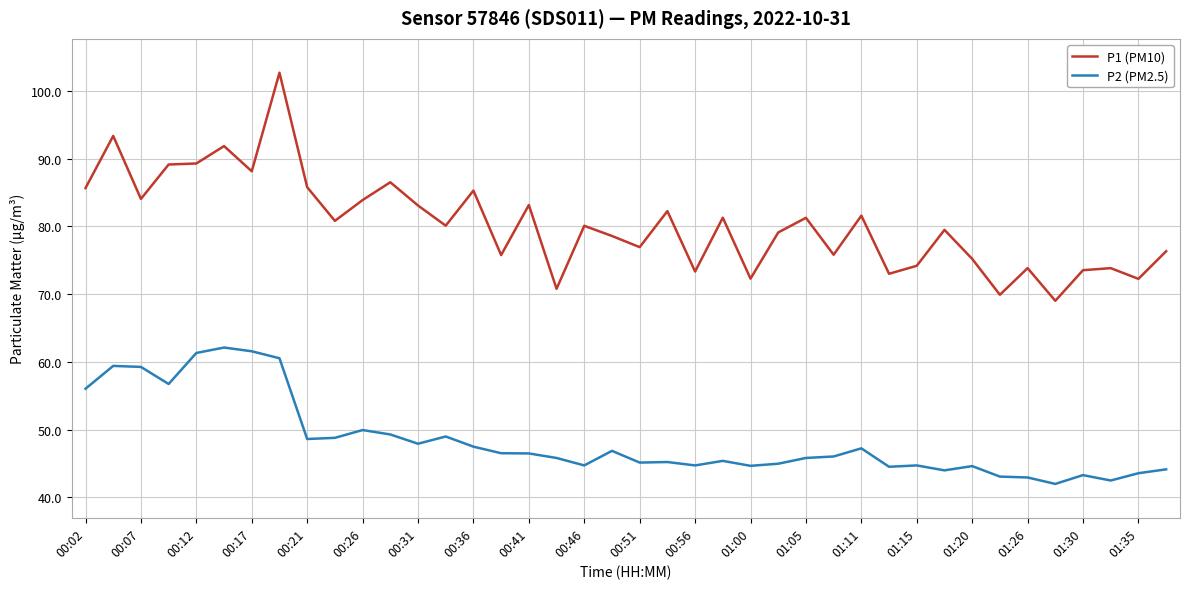

Count the number of categories in the chart.

40